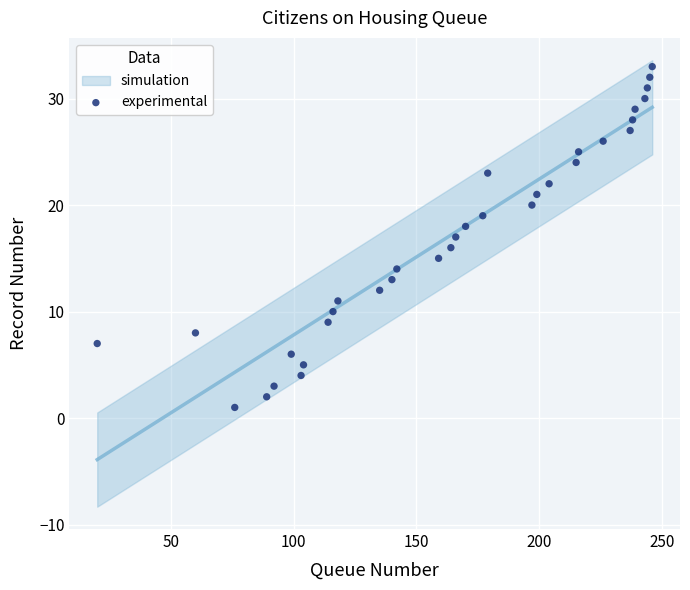

What is the range of X values (max minus min)?

226